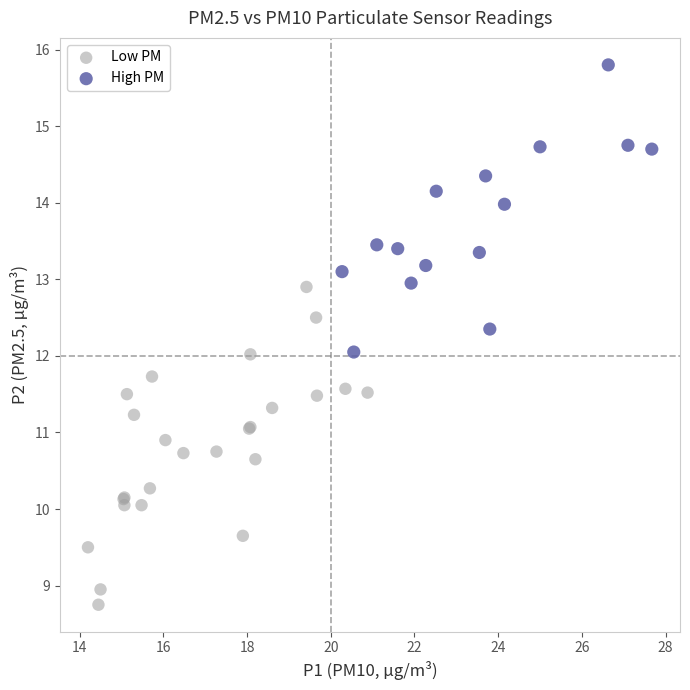

Which series reaches the maximum Y coordinate?

High PM